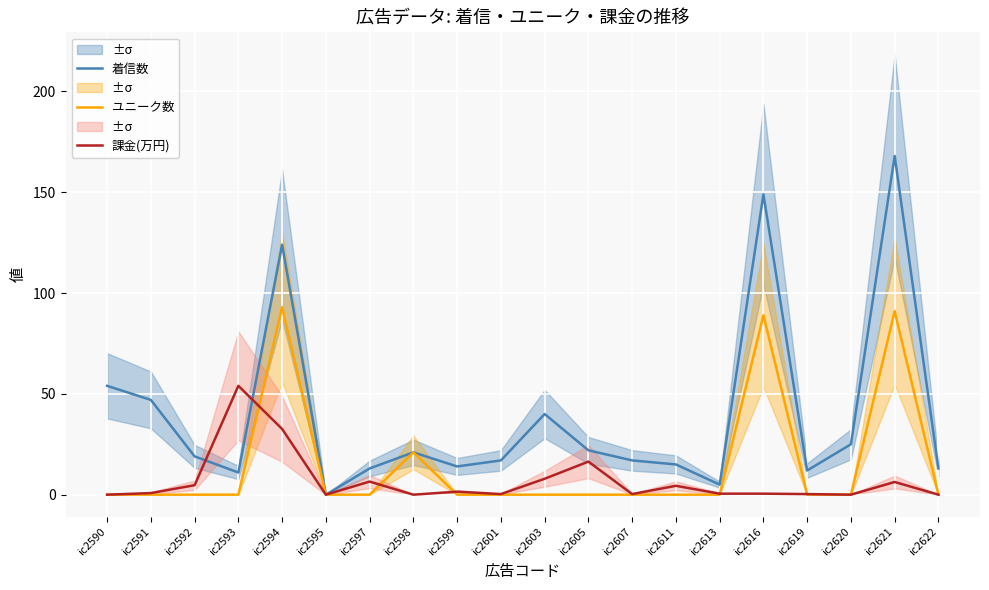

What is the difference between the highest and lowest values at ic2591?

47.0